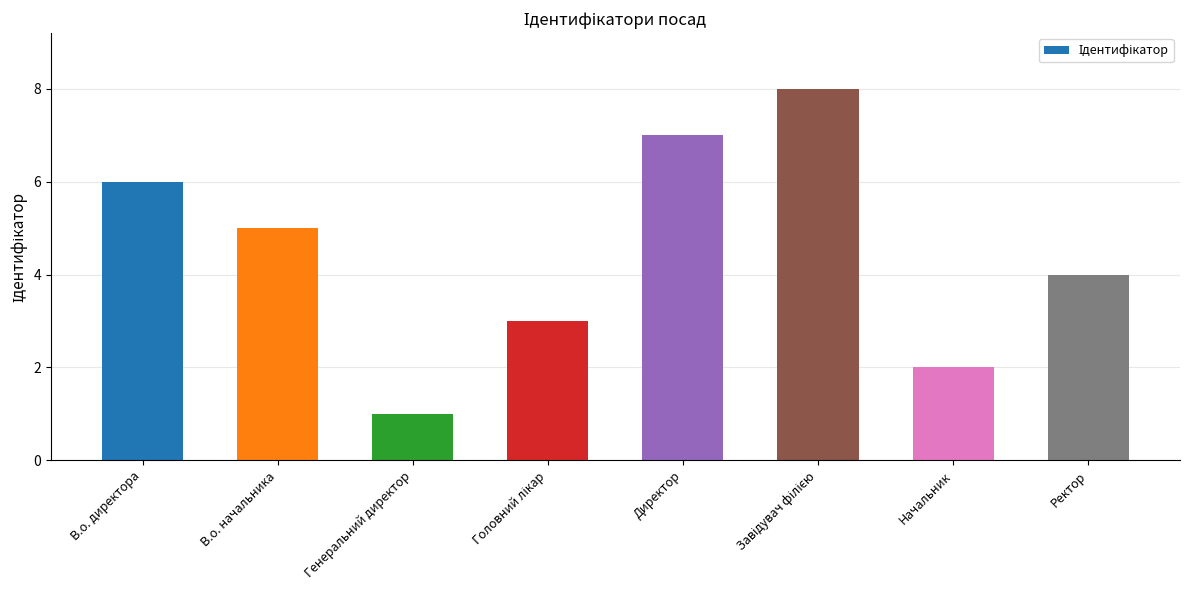

Reading left to right, what are all the values shown in this chart?

6	5	1	3	7	8	2	4